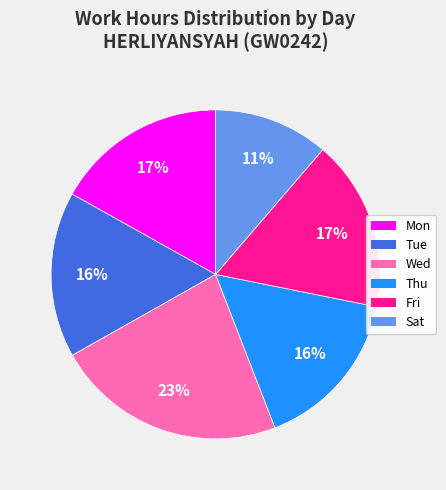

Count the number of slices in the pie.

6